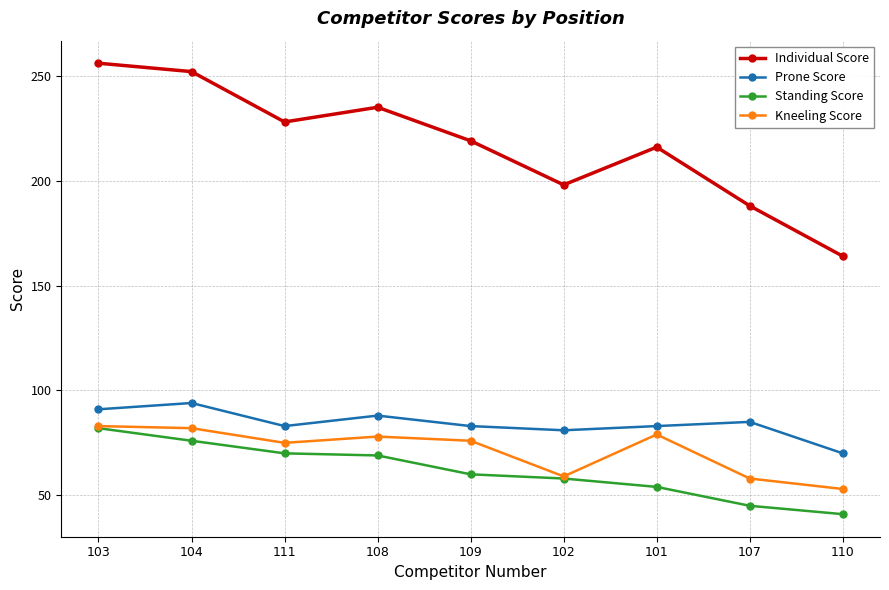

Reading left to right, list all the values displayed in this chart.

Individual Score: 103=256	104=252	111=228	108=235	109=219	102=198	101=216	107=188	110=164
Prone Score: 103=91	104=94	111=83	108=88	109=83	102=81	101=83	107=85	110=70
Standing Score: 103=82	104=76	111=70	108=69	109=60	102=58	101=54	107=45	110=41
Kneeling Score: 103=83	104=82	111=75	108=78	109=76	102=59	101=79	107=58	110=53